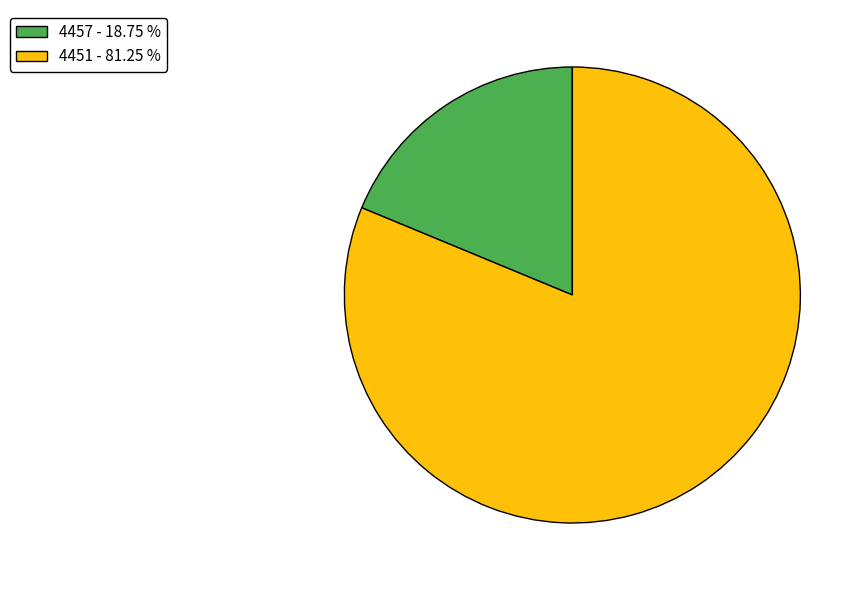

How many slices are in this pie chart?

2